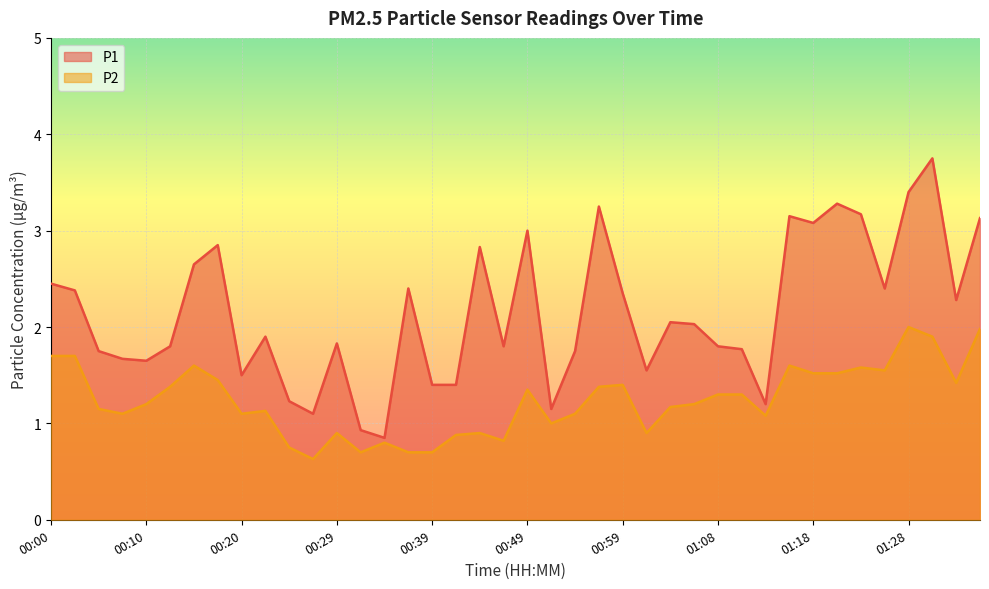

What are all the series names shown in the legend?

P1, P2